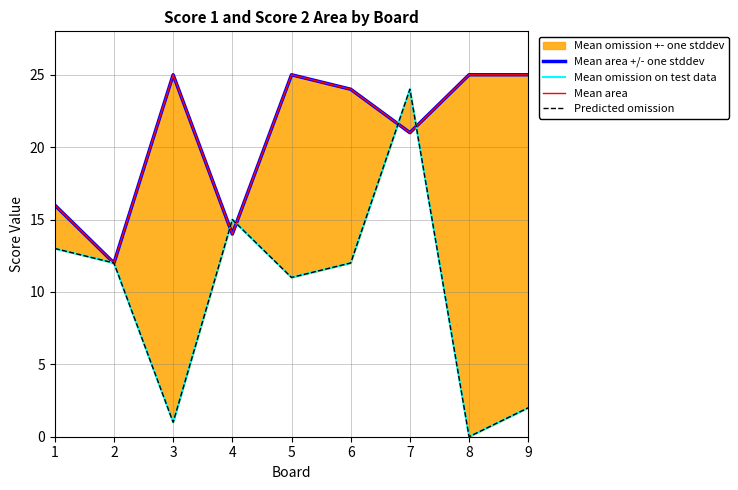

What is the approximate value of Predicted omission at 9?

2